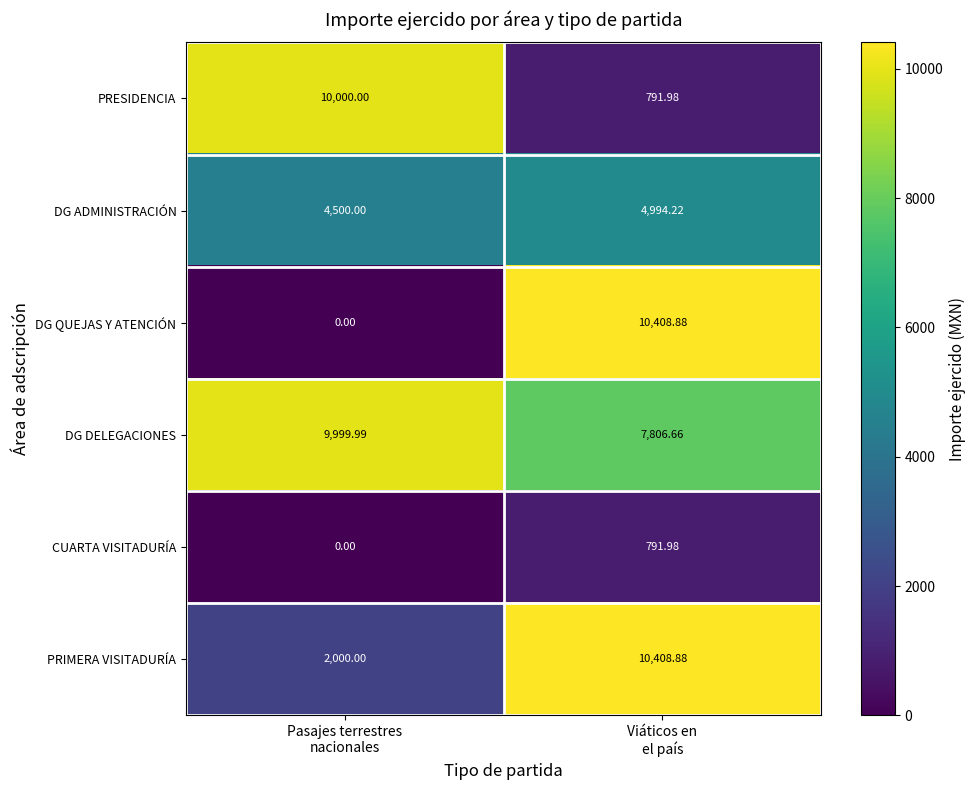

Which series has the largest range (max minus min)?

DG QUEJAS Y ATENCIÓN